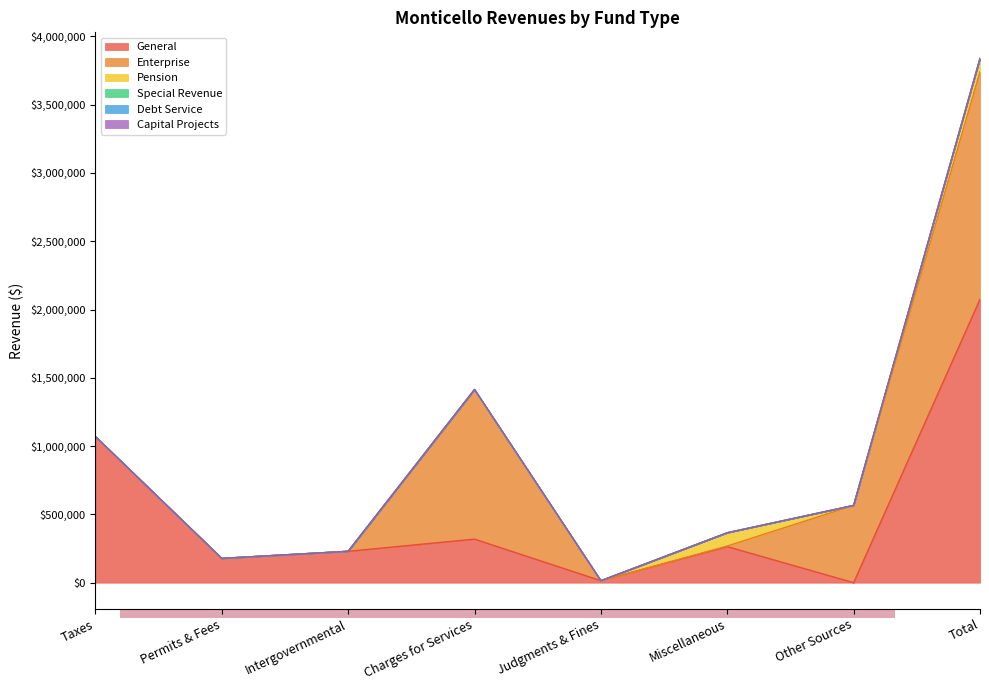

How many categories are shown in the chart?

8